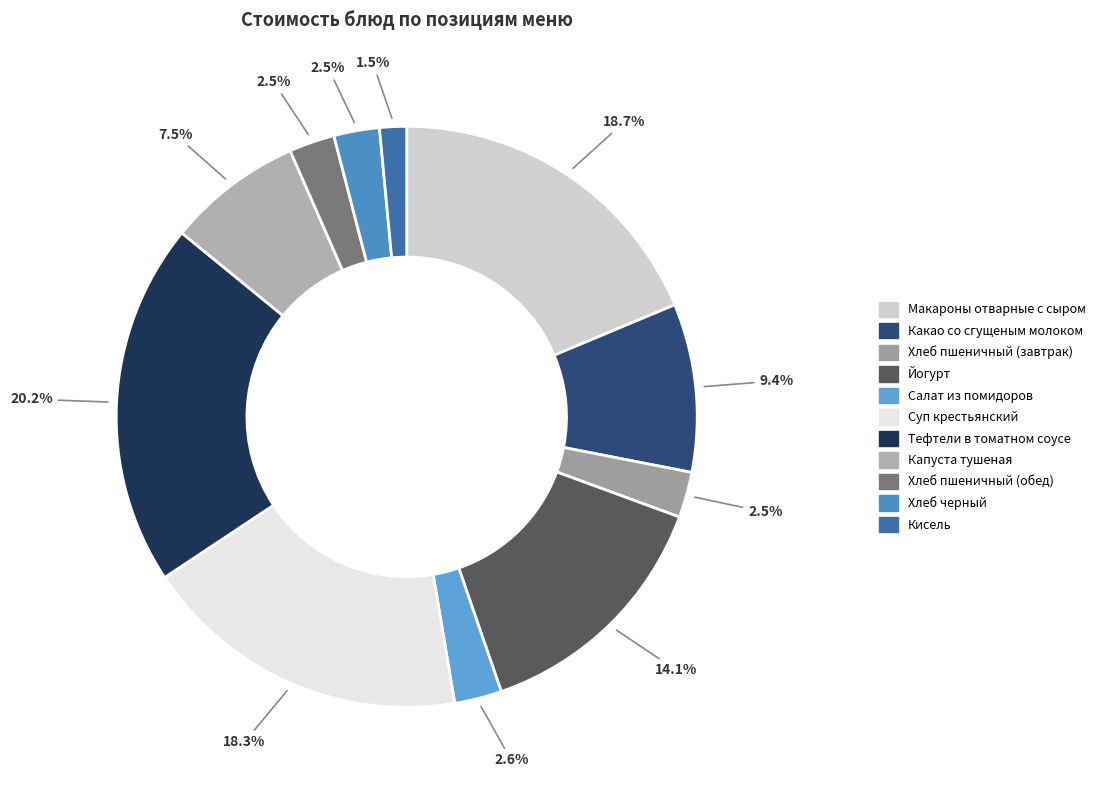

Count the number of slices in the pie.

11